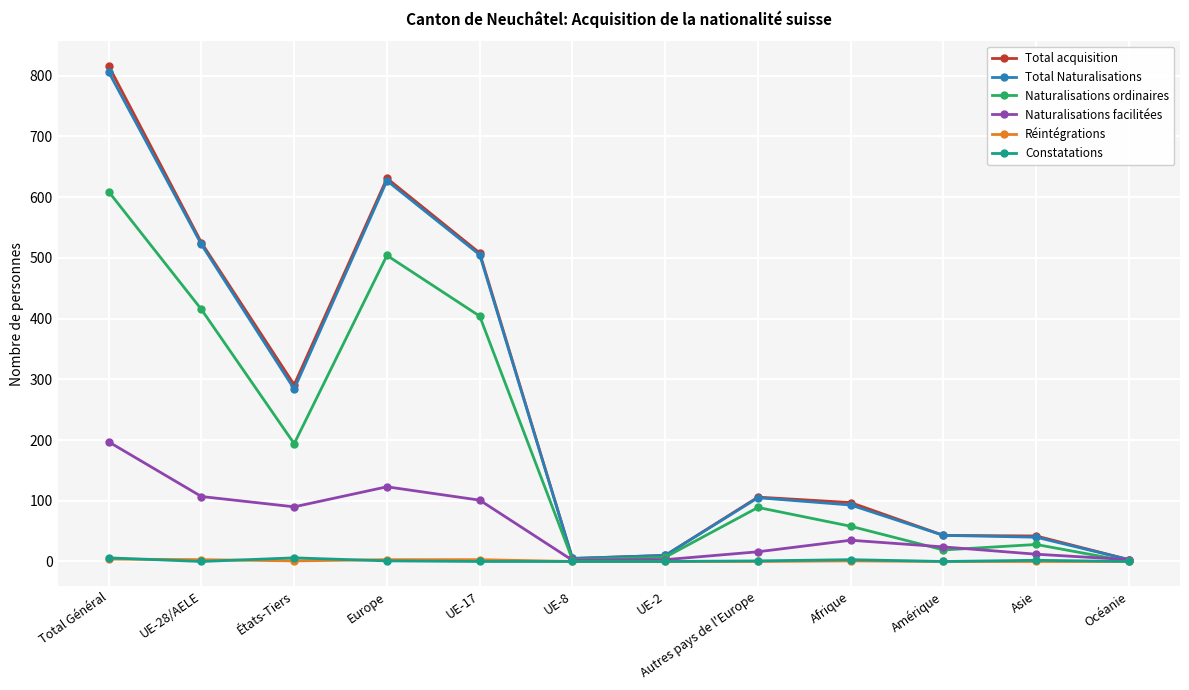

Which category has the highest value across all series?

Total Général